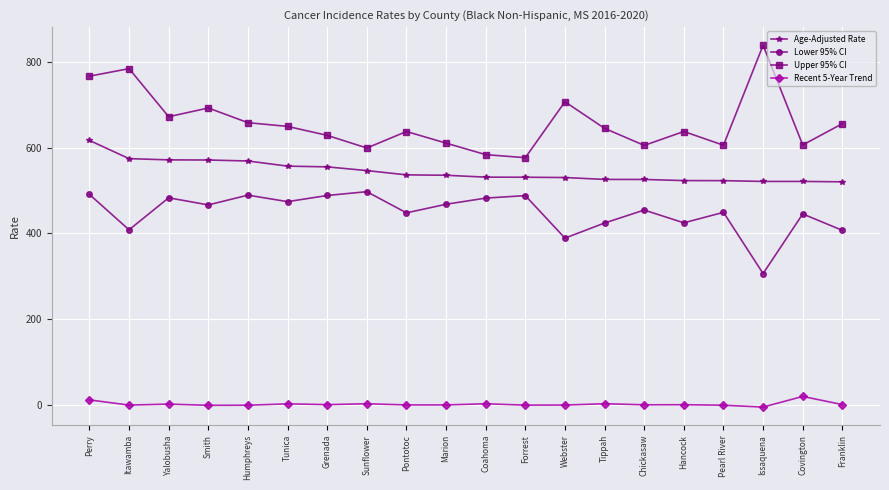

The Lower 95% CI series shows 483.1 at Yalobusha. True or false?

True